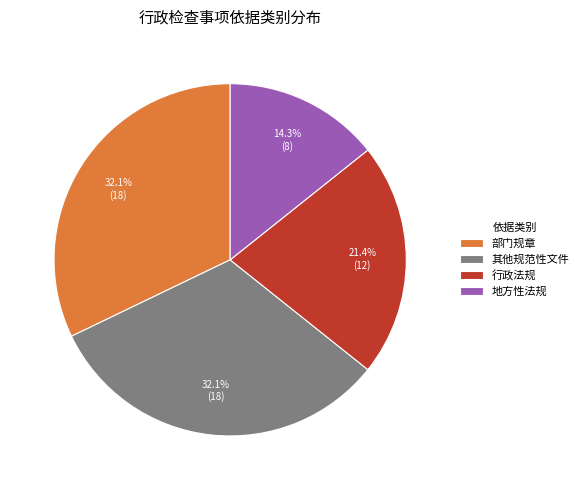

What percentage is the 其他规范性文件 slice, to the nearest percent?

32%